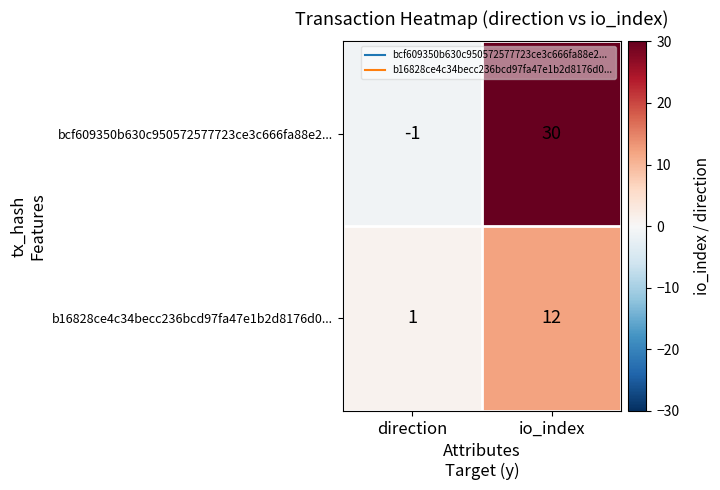

At which label is bcf609350b630c950572577723ce3c666fa88e2... closest to 14?

direction